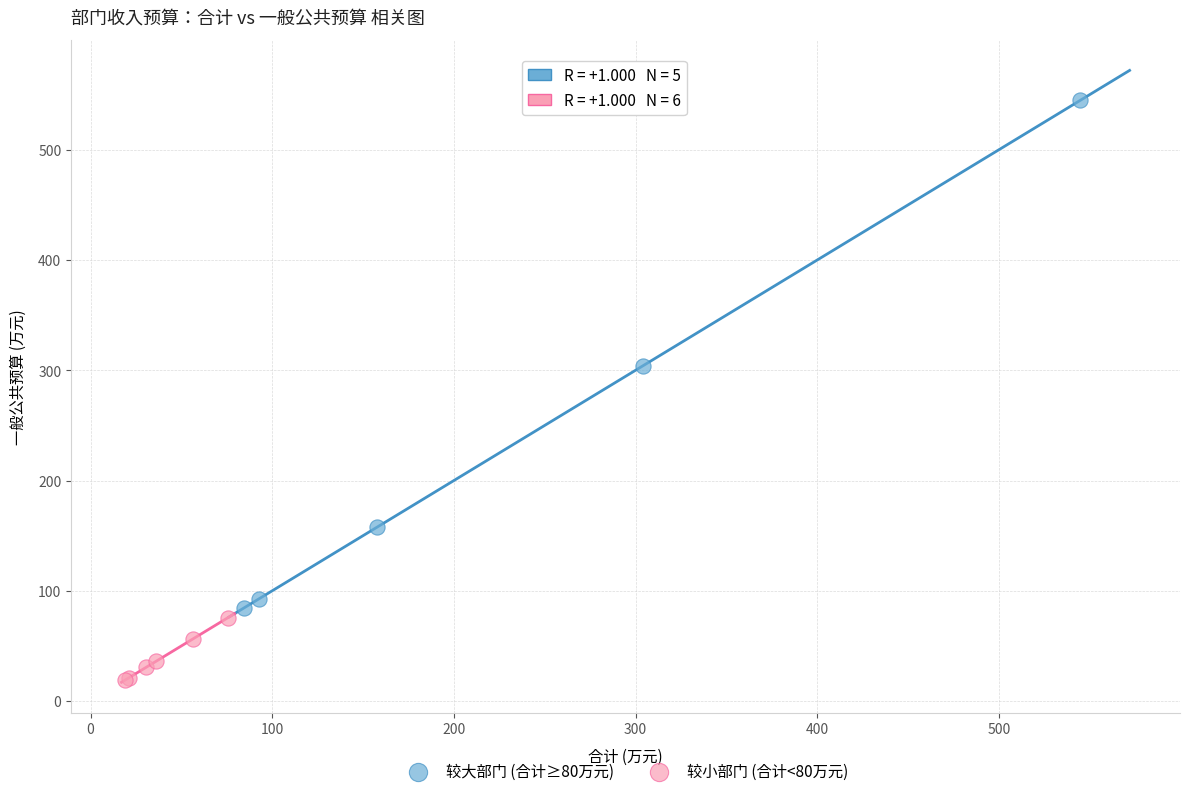

Which series has the widest spread of Y values?

较大部门 (合计≥80万元)